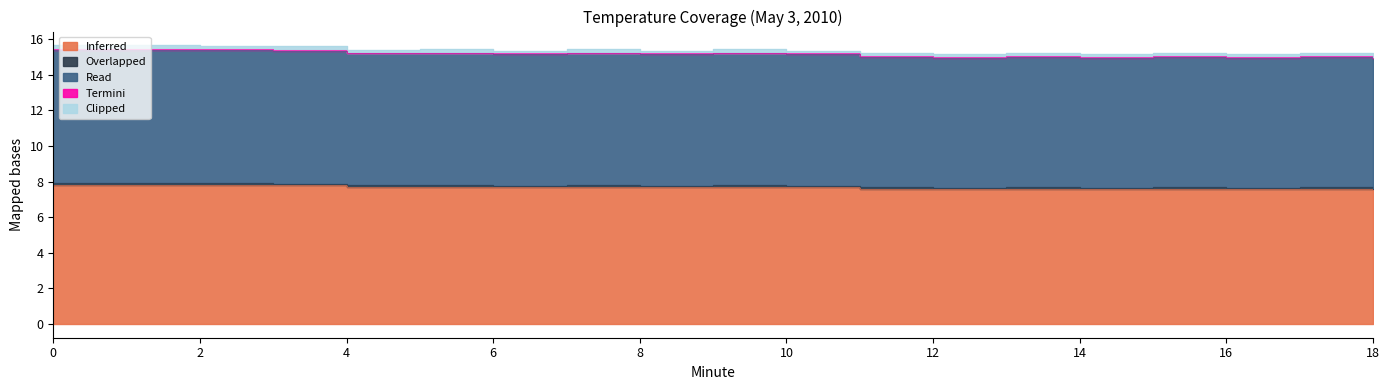

Is the value of Overlapped at 8 greater than the value of Termini at 14?

No